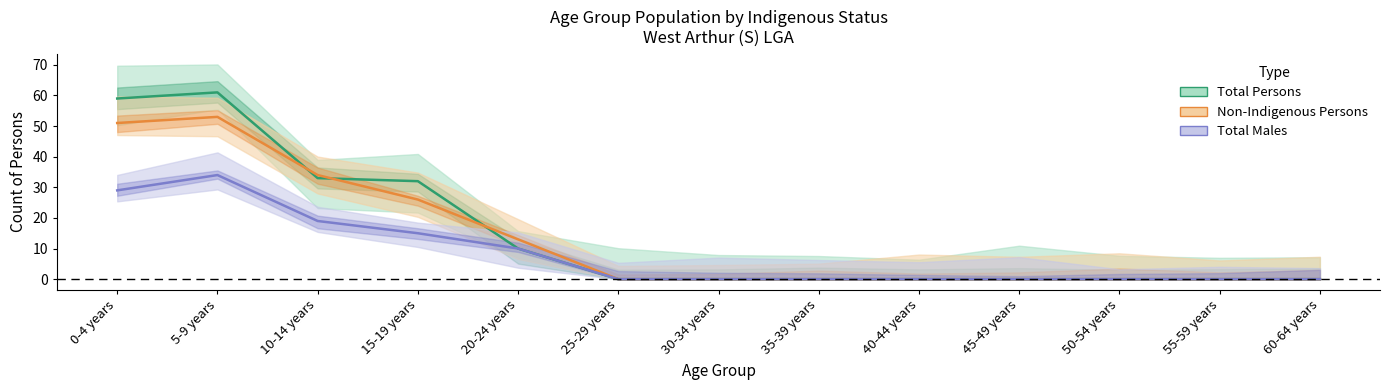

At how many categories does at least one series exceed 5?

5